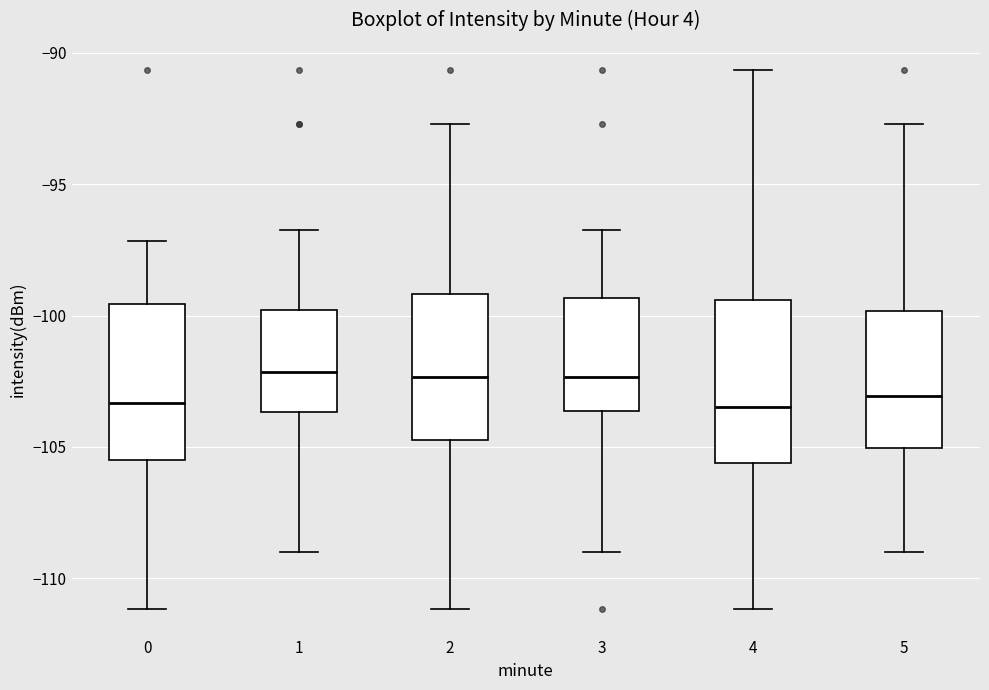

Reading left to right, transcribe this box plot: for each box, give where its median line is, the range the box spans, and where its two whiskers end, as read against the y-axis. The values are not printed on the chart, so give them approximately, as read against the axis.

0: median -103.5, box -105.5 to -99.5, whiskers -111.0 to -97.0
1: median -102.0, box -103.5 to -100.0, whiskers -109.0 to -96.5
2: median -102.5, box -104.5 to -99.0, whiskers -111.0 to -92.5
3: median -102.5, box -103.5 to -99.5, whiskers -109.0 to -96.5
4: median -103.5, box -105.5 to -99.5, whiskers -111.0 to -90.5
5: median -103.0, box -105.0 to -100.0, whiskers -109.0 to -92.5